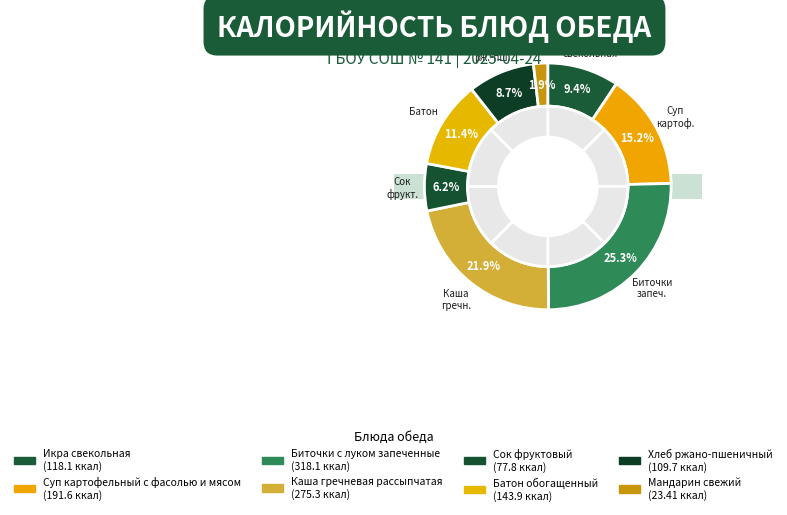

To the nearest percent, what is the average slice percentage?

12%